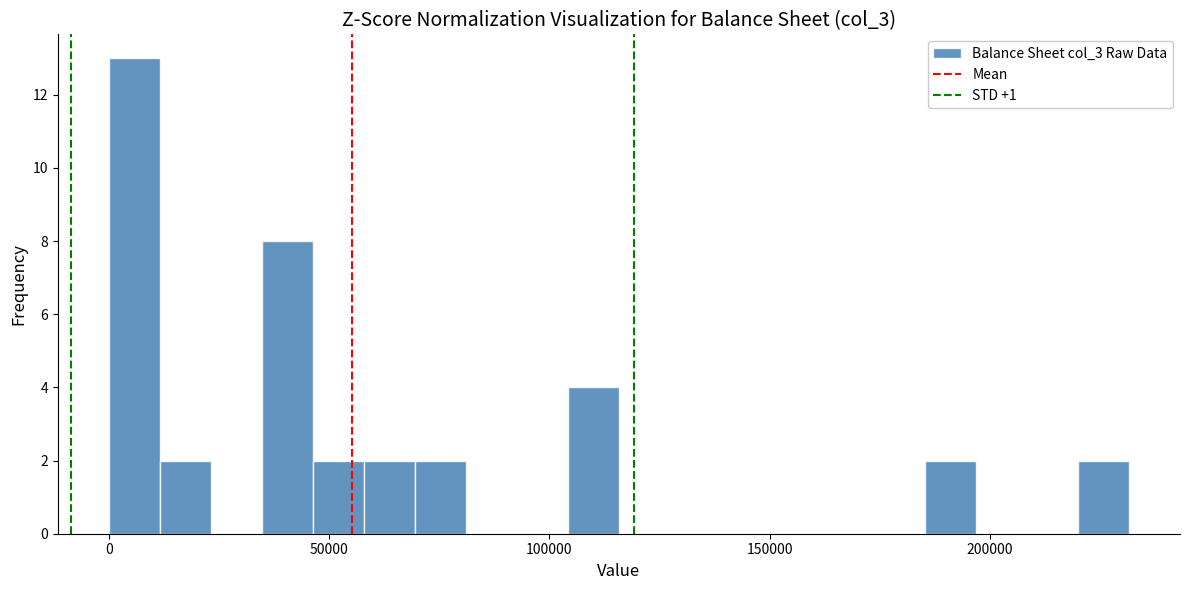

Around what value on the x-axis is the tallest bar? Give the approximate position of its centre, as read against the axis.

5000